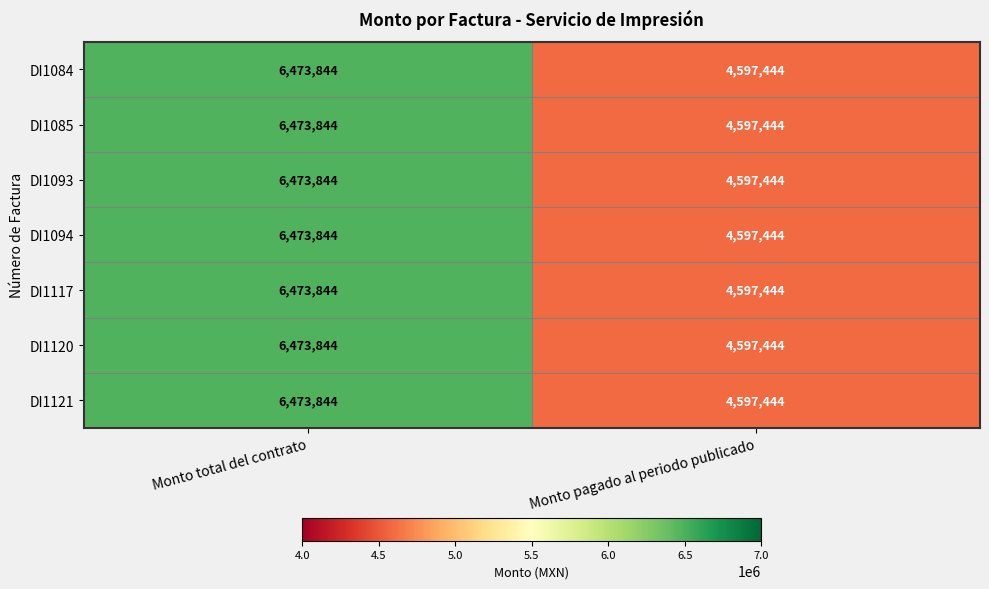

How many categories are shown in the chart?

2